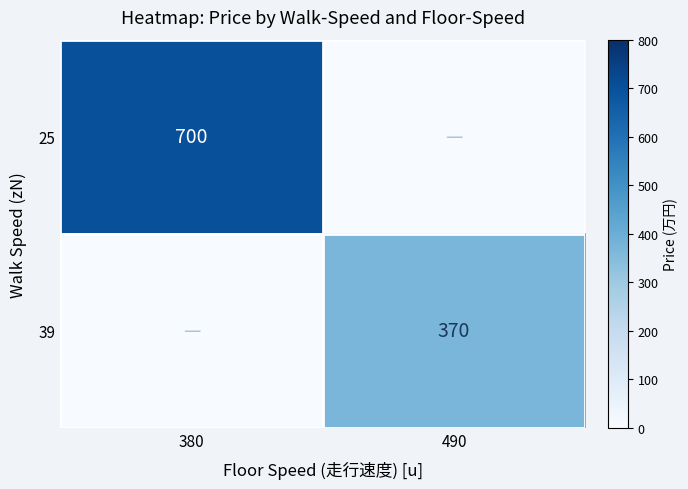

Is it true that 25 equals 700 at 380?

True